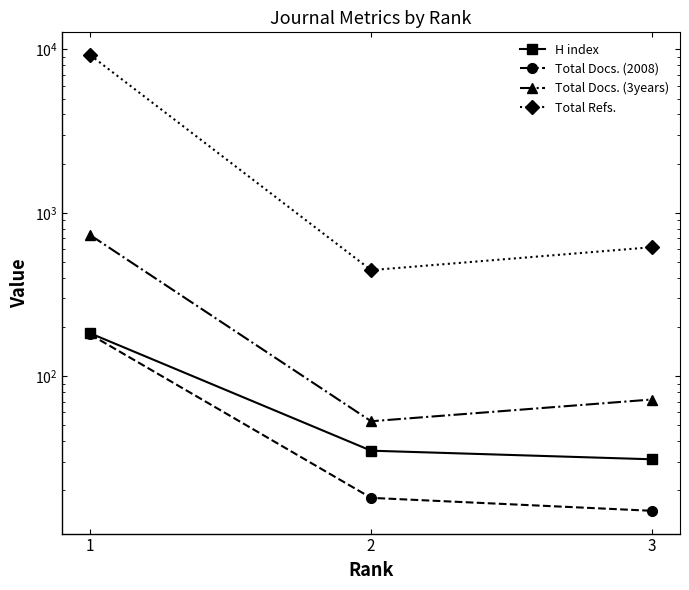

Does the chart display data point markers on the line(s)?

Yes